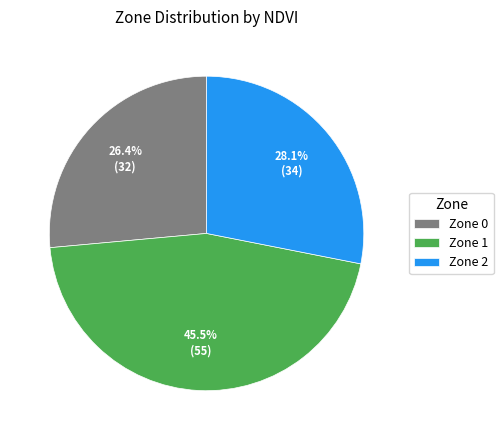

What is the total percentage of Zone 2 and Zone 0?

54.5%